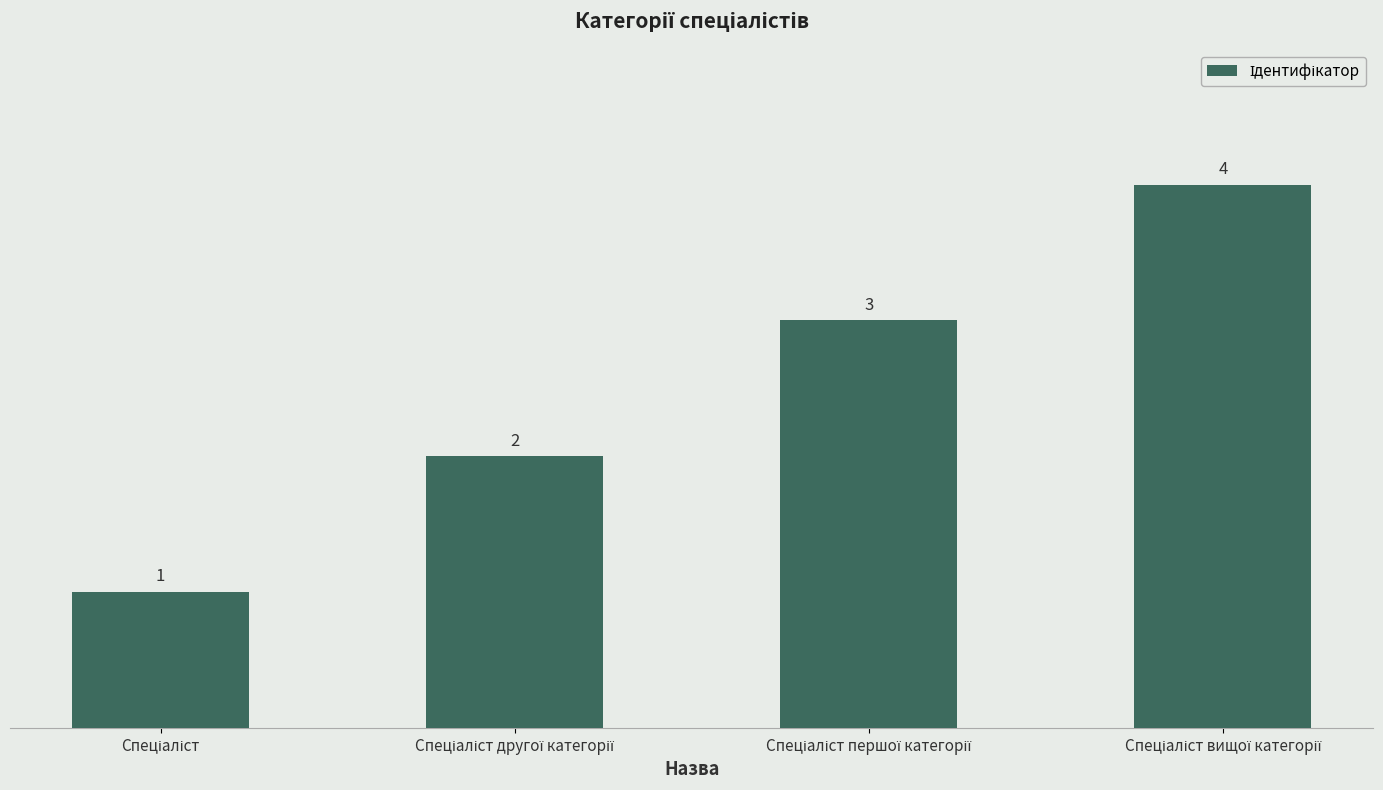

What is the sum of all values?

10